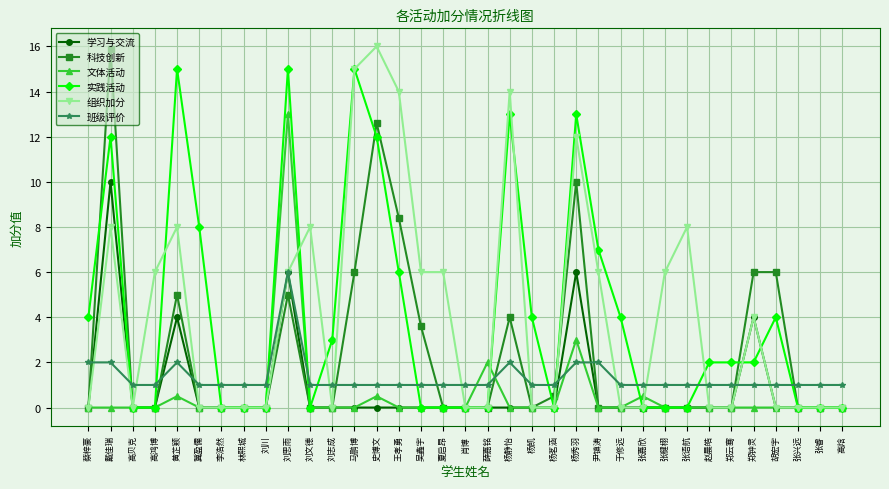

Which category has the highest value in the 学习与交流 series?

戴佳瑞